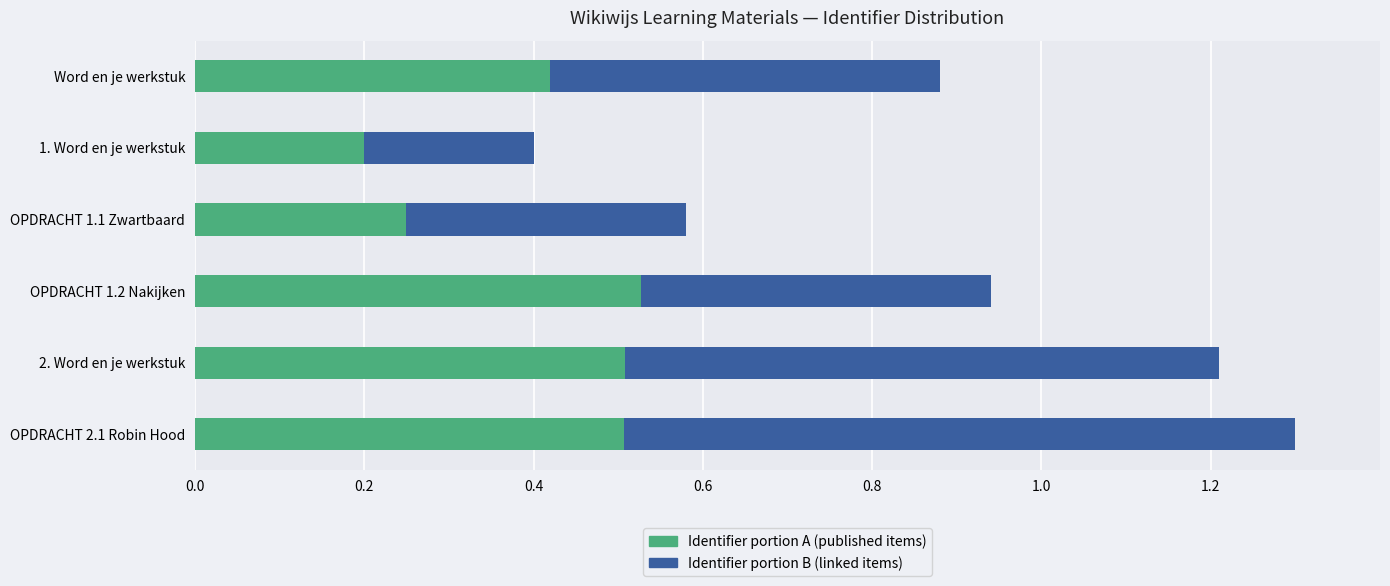

Count the Identifier portion A (published items) values in the range 0 to 1.

6